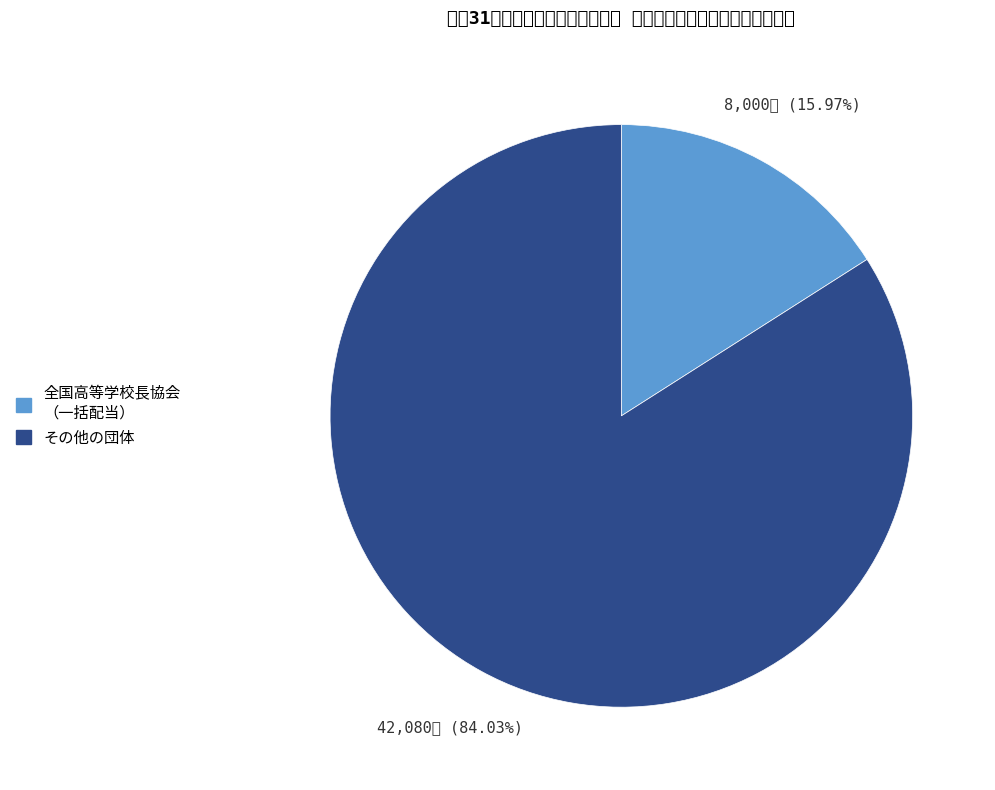

Rank the categories by value from lowest to highest.

全国高等学校長協会 （一括配当）, その他の団体